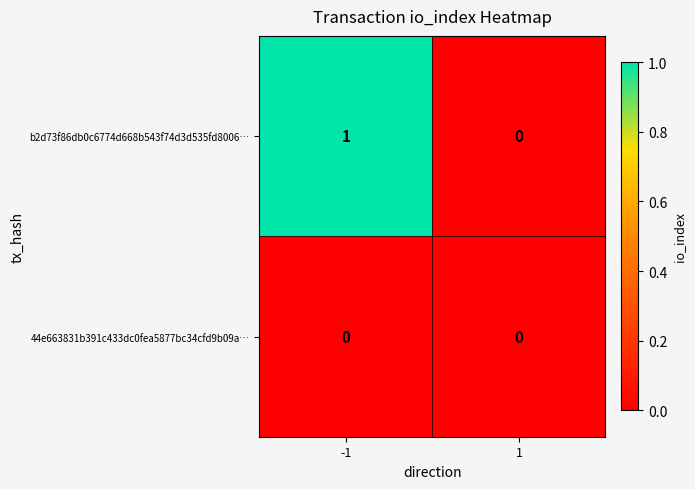

True or false: 44e663831b391c433dc0fea5877bc34cfd9b09a… has a value of 0 at 1.

True